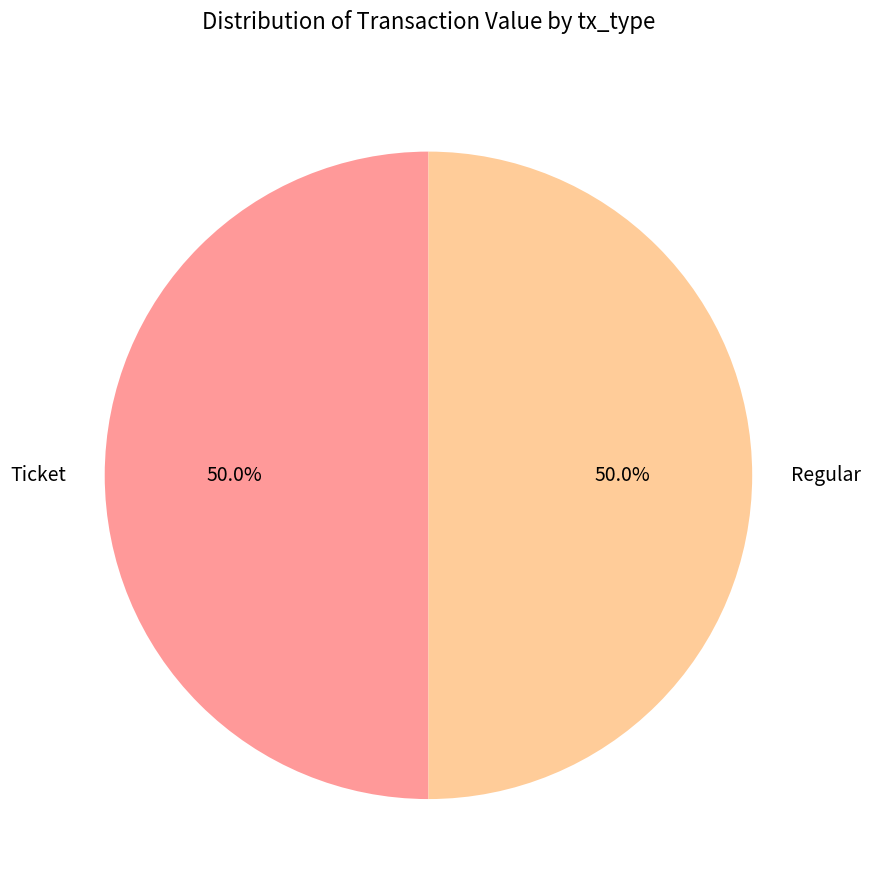

Approximately how many times larger is the value at Ticket compared to Regular?

1.0